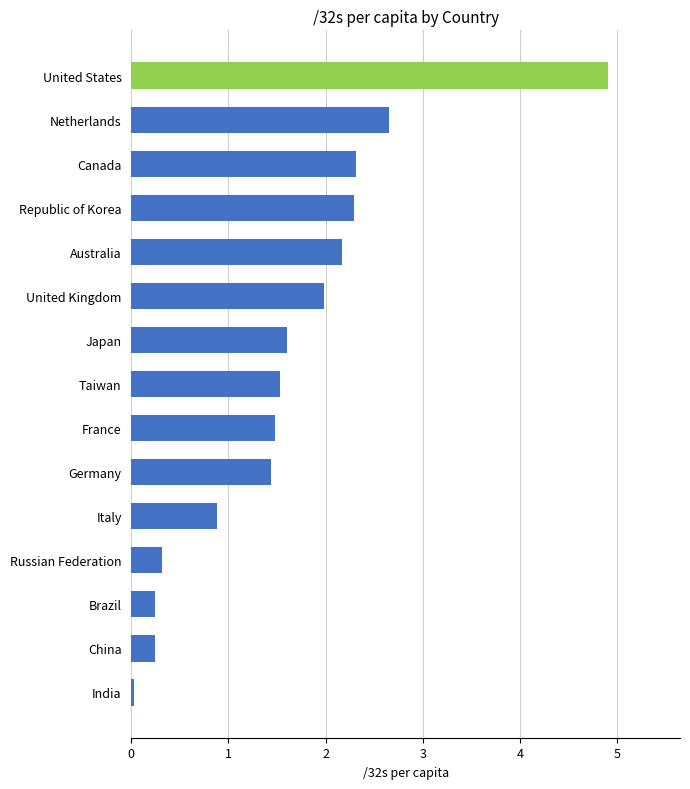

What is the average value?

1.6